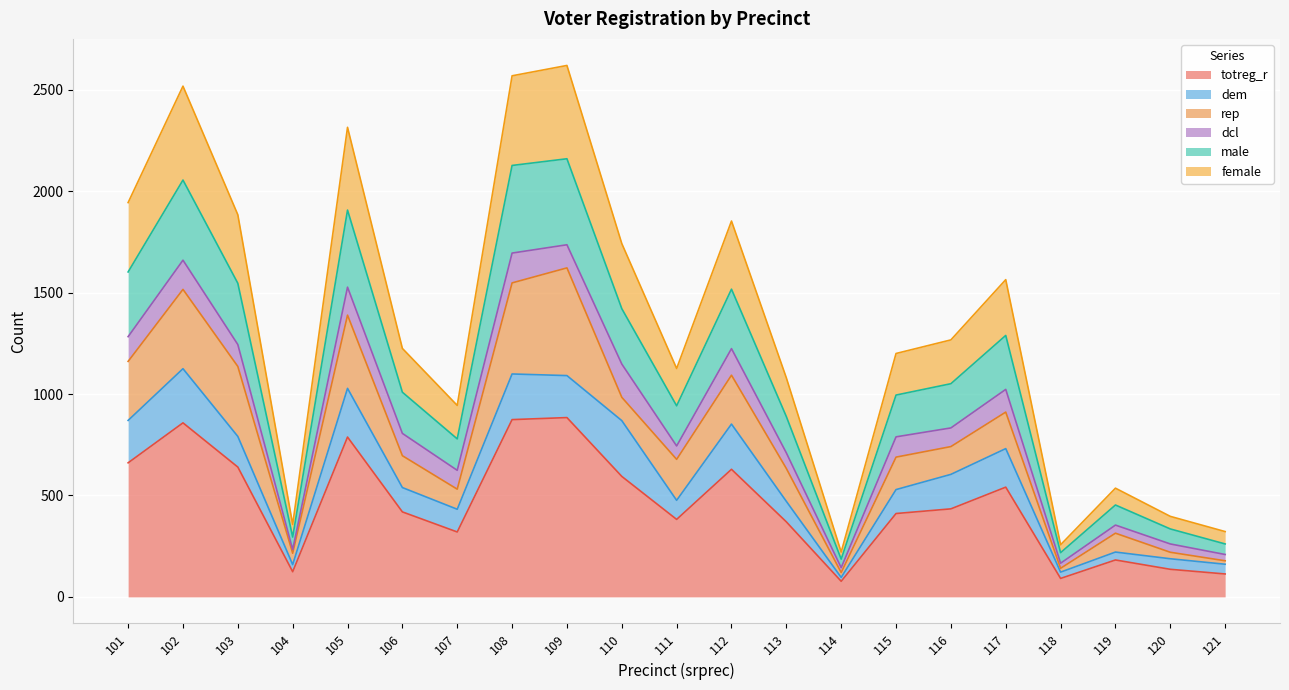

What is the total value across all series at 117?

1564